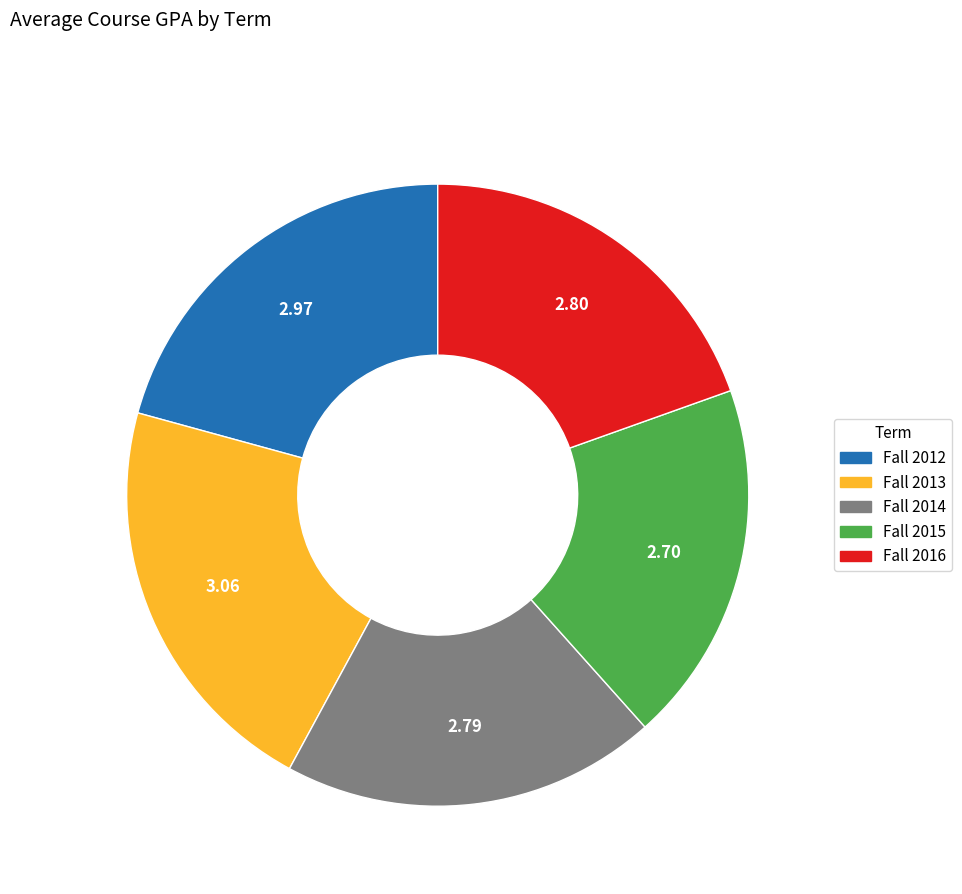

What is the ratio of the value at Fall 2015 to the value at Fall 2012?

0.9